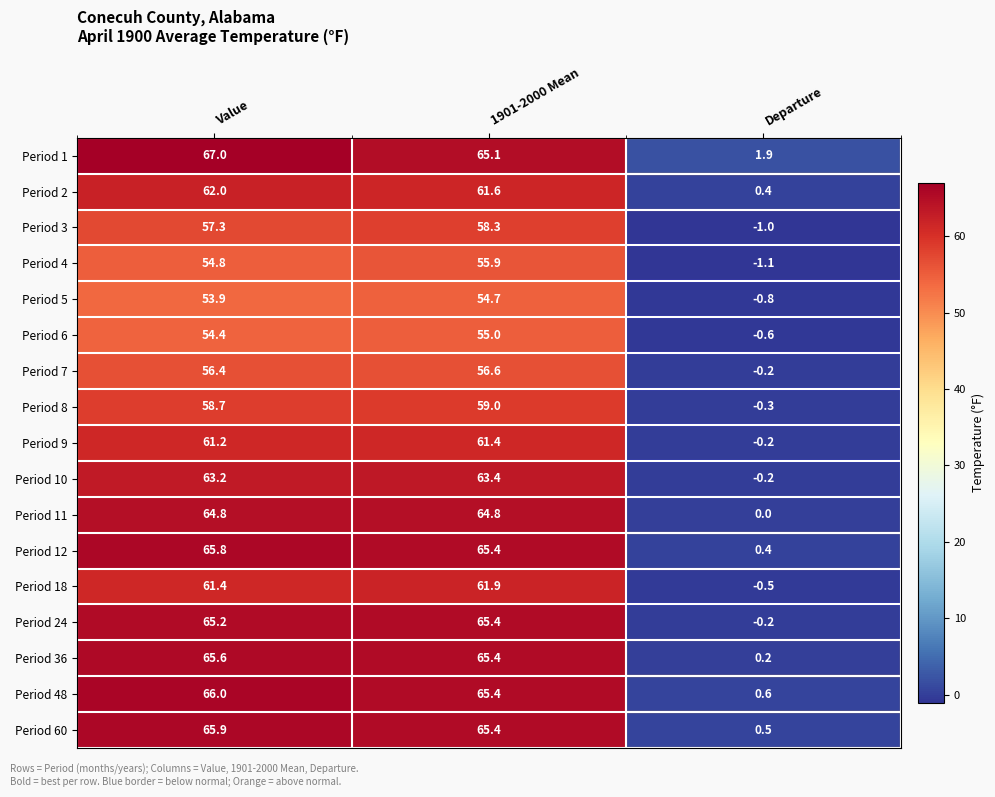

Which series has the widest spread of values?

Period 24